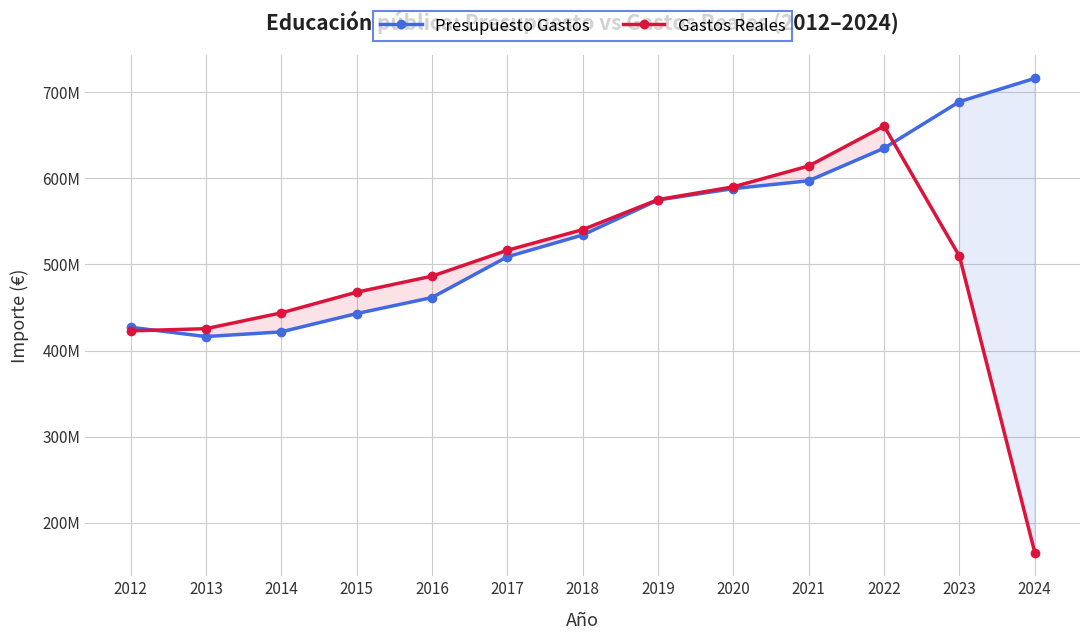

List the series in order of their peak value, lowest first.

Gastos Reales, Presupuesto Gastos